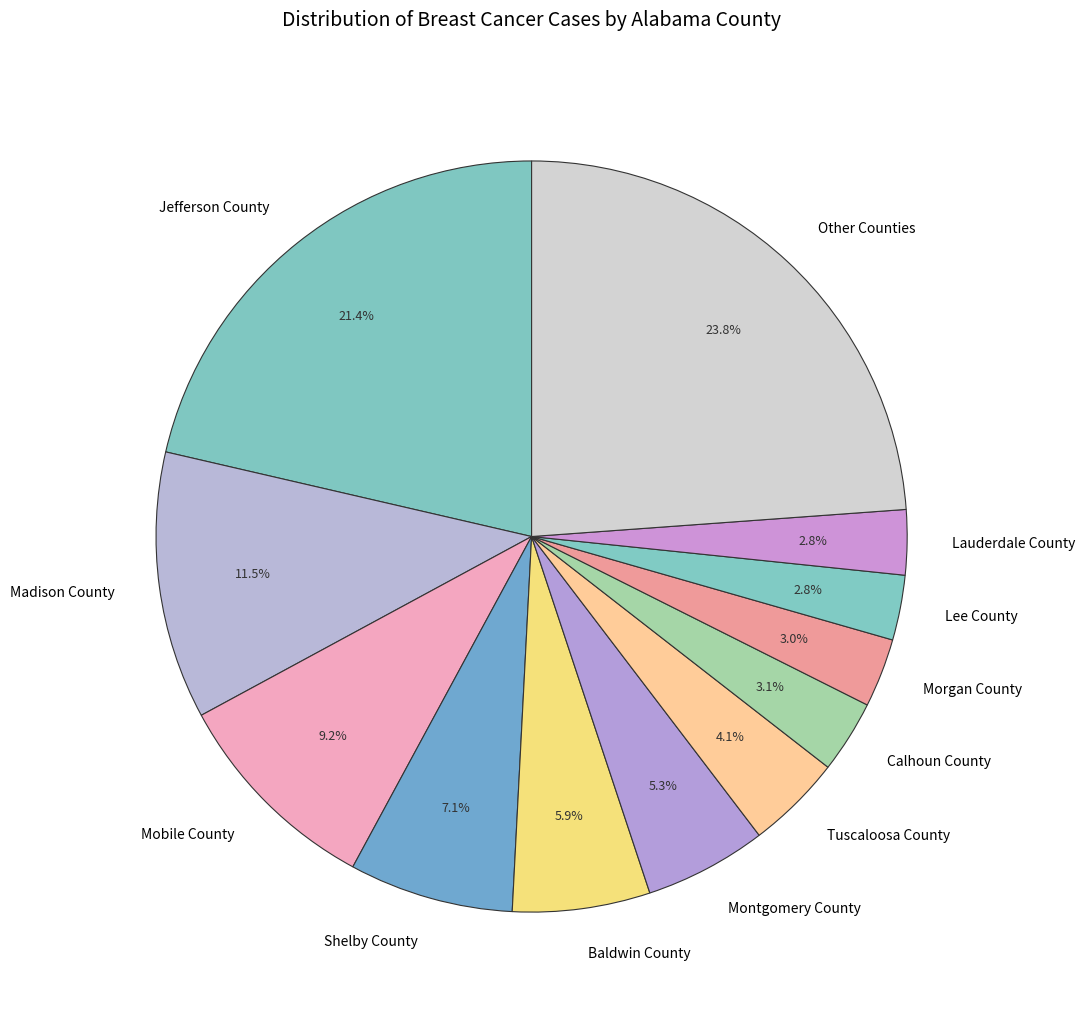

Combined, do Jefferson County and Montgomery County account for over 50%?

No